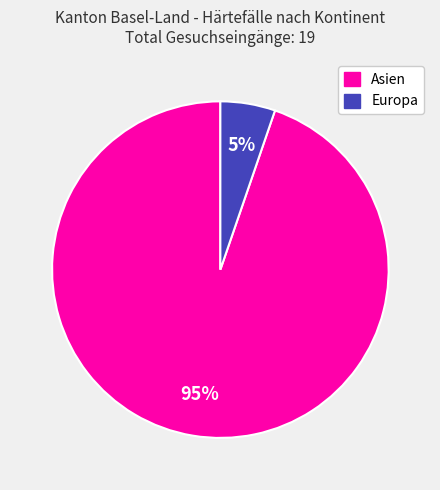

To the nearest percent, what is the combined percentage of Europa and Asien?

100%